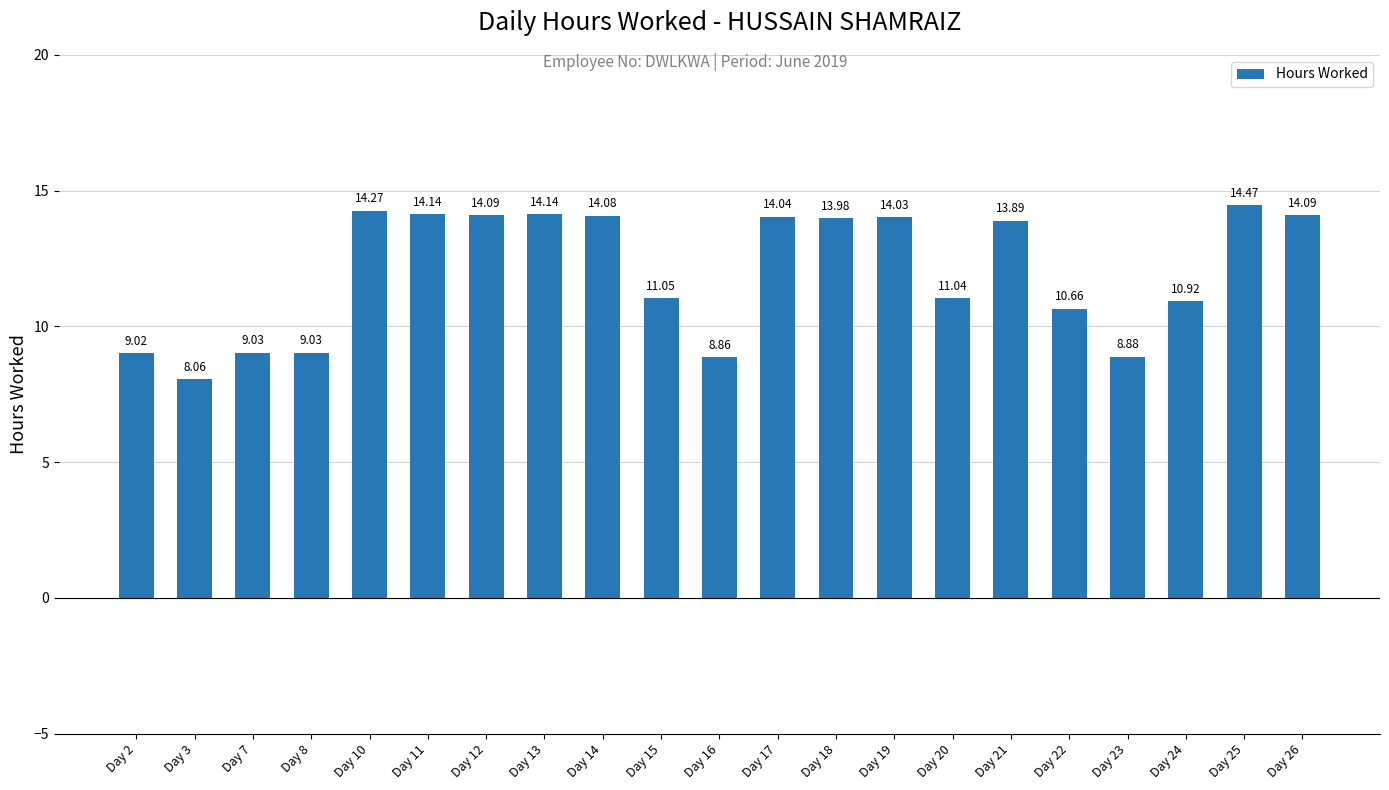

The chart shows a value of 14.1 at Day 13. True or false?

True